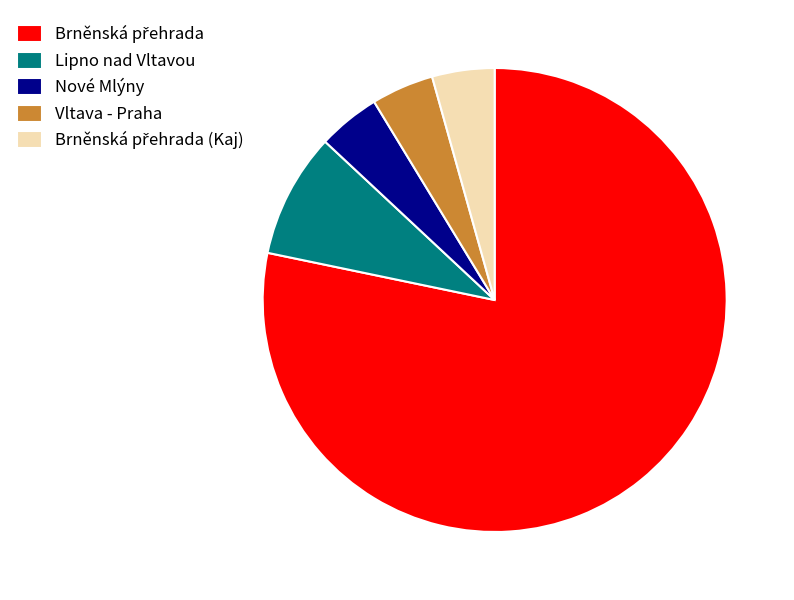

True or false: Lipno nad Vltavou accounts for 9% of the total.

True